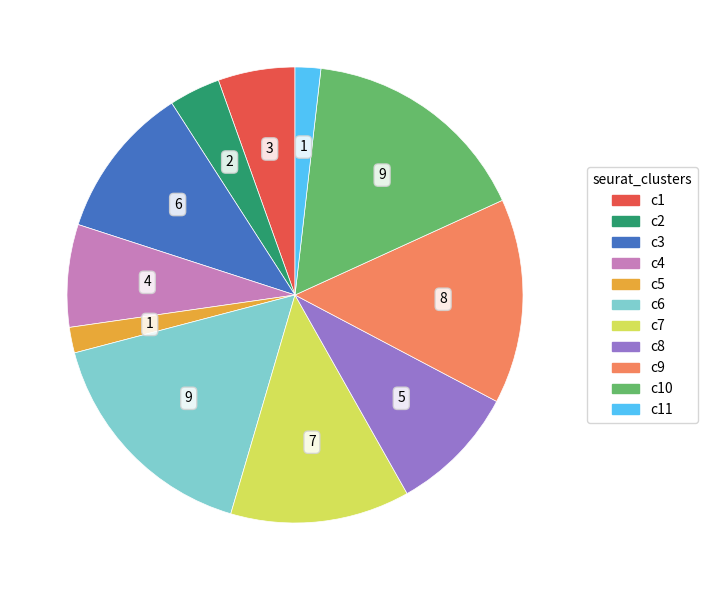

Is there a majority slice in this chart?

No